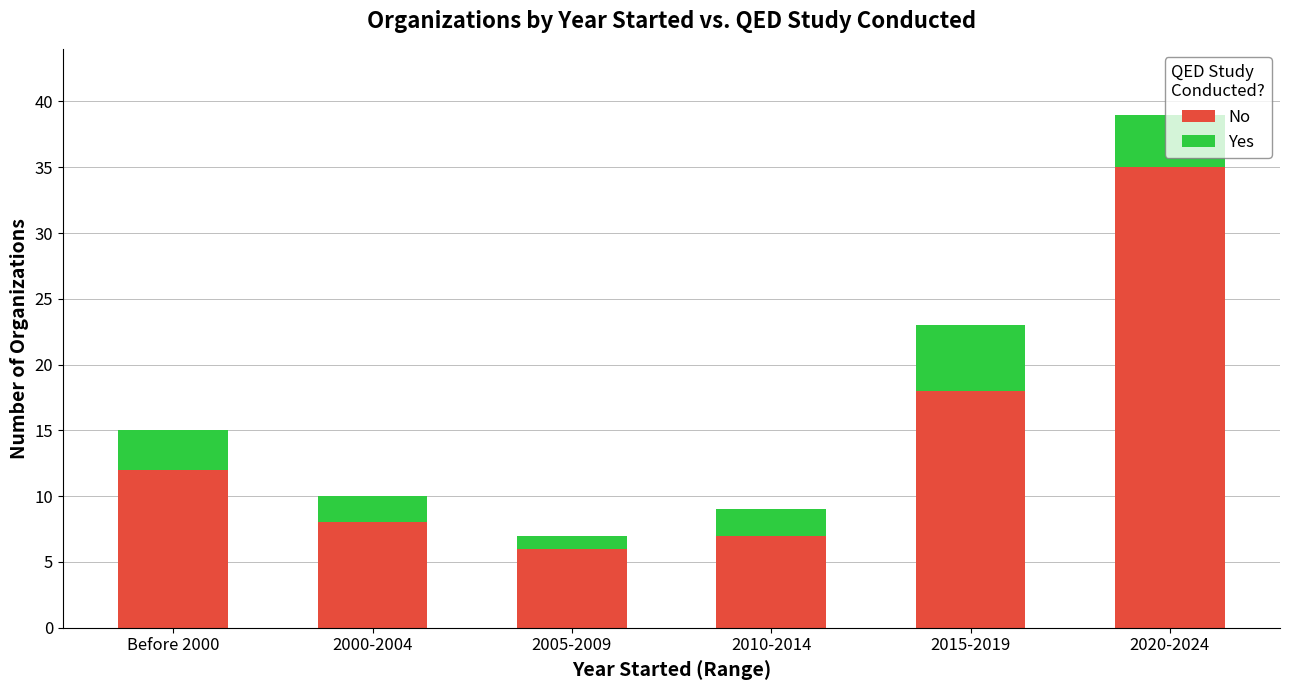

At which category is the sum across all series the highest?

2020-2024